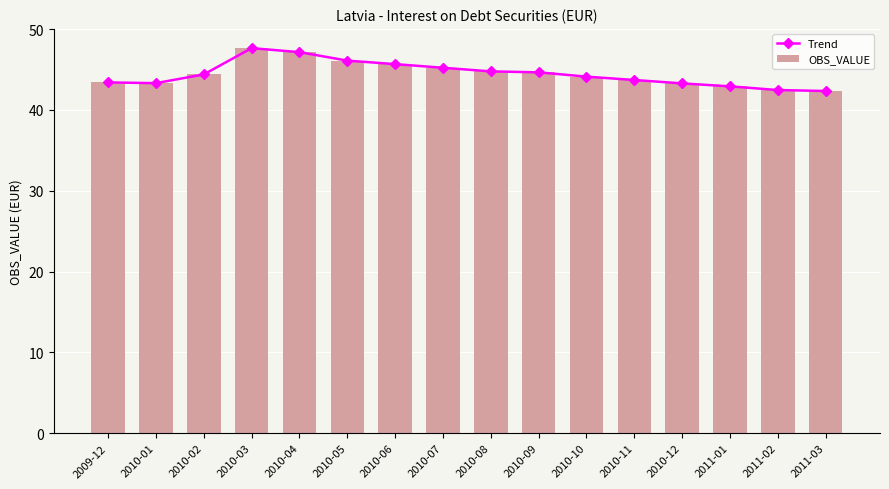

Does the chart contain stacked bars?

No